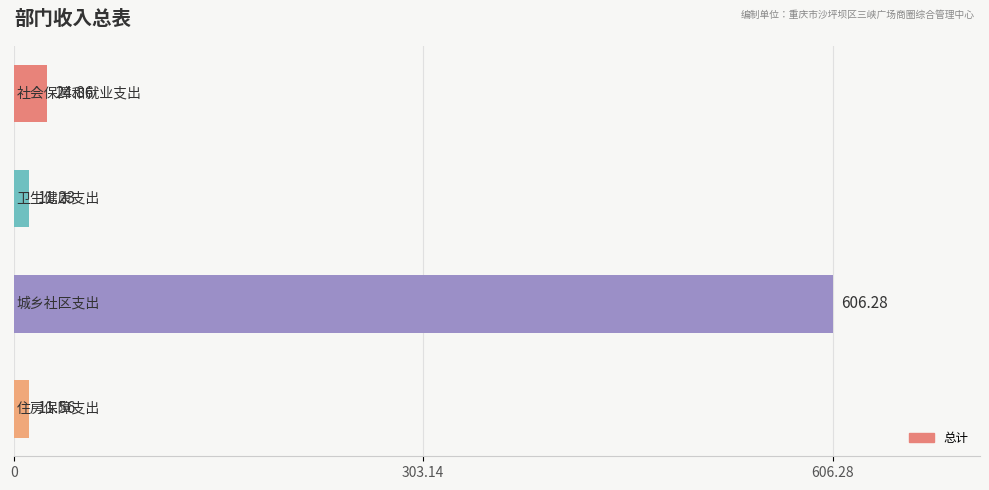

What is the difference between the second highest and minimum values?

13.6